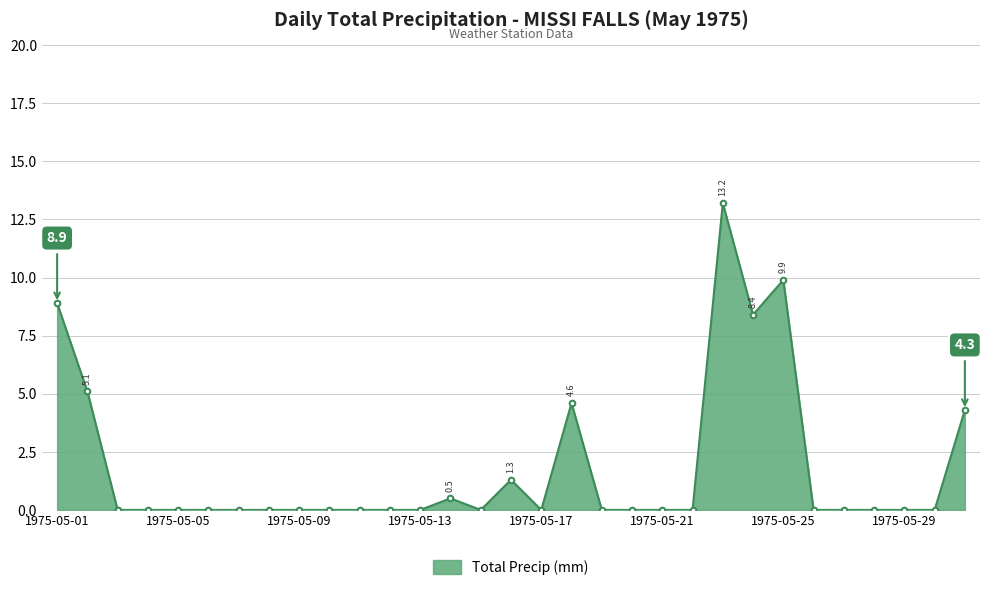

What is the sum of all values?

56.2